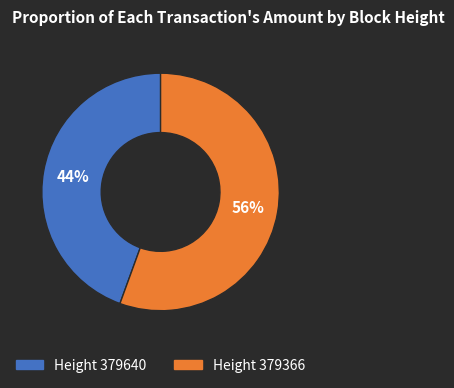

Is there a majority slice in this chart?

Yes